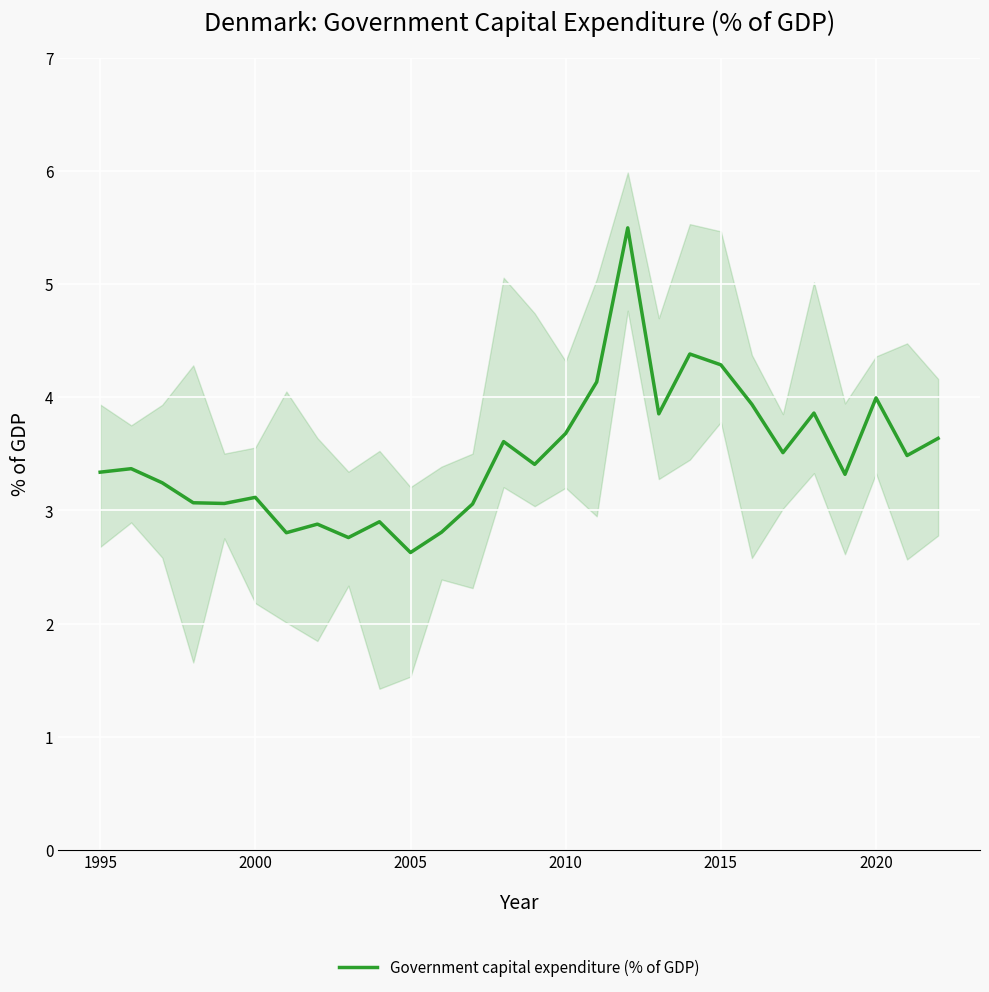

Reading right to left, extract all data points from this chart.

3.6	3.5	4.0	3.3	3.9	3.5	3.9	4.3	4.4	3.9	5.5	4.1	3.7	3.4	3.6	3.1	2.8	2.6	2.9	2.8	2.9	2.8	3.1	3.1	3.1	3.2	3.4	3.3